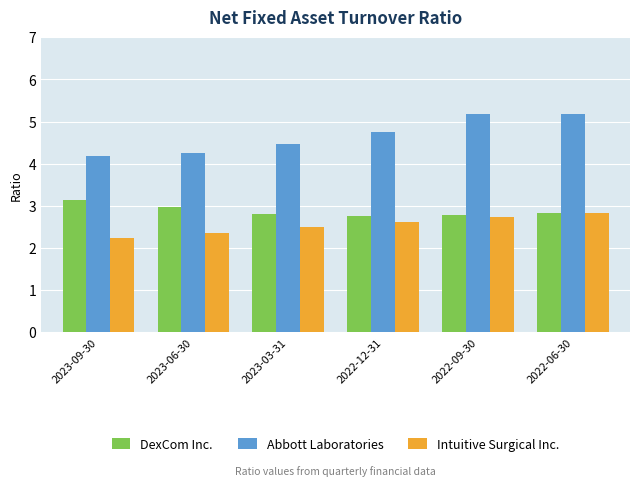

At how many categories does at least one series exceed 3?

6